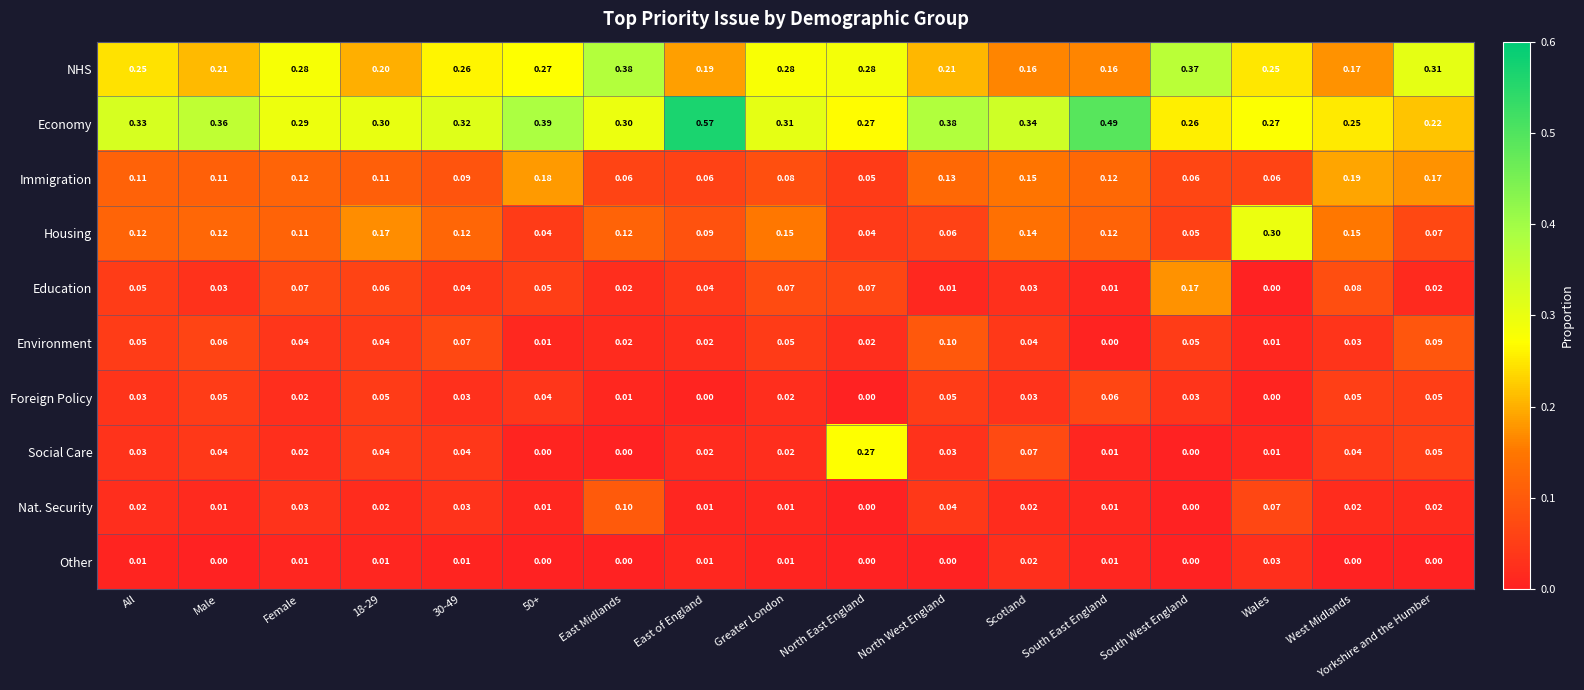

Which category has the lowest value in the Education series?

Wales